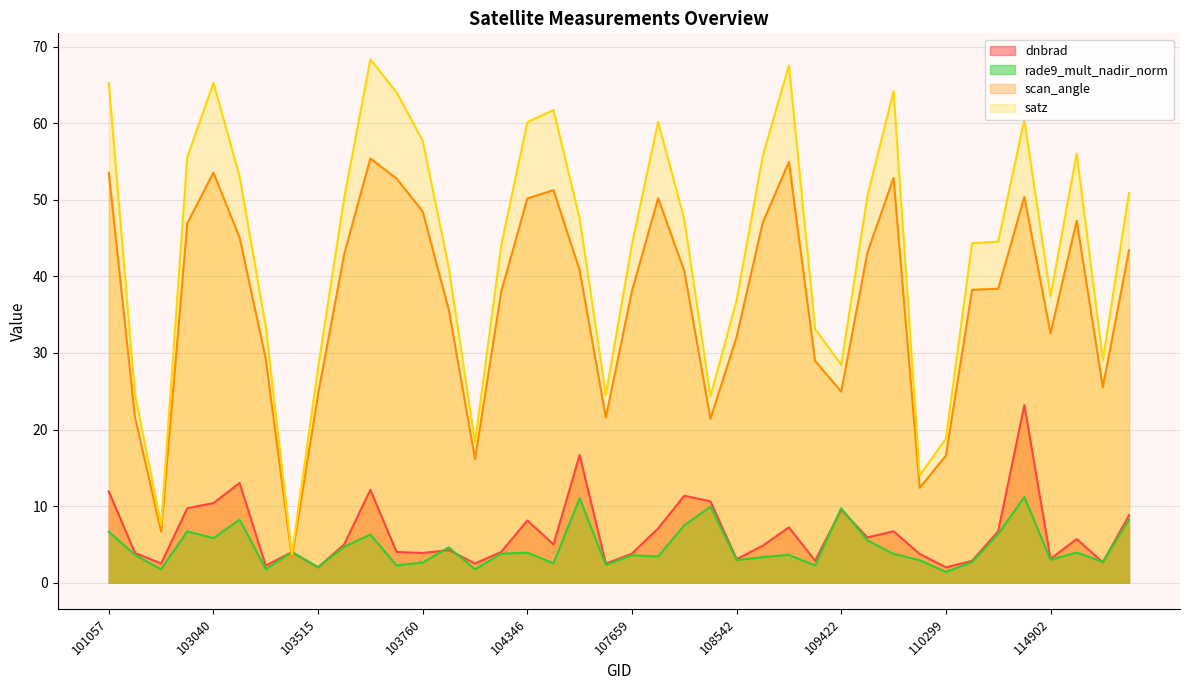

How many values in the scan_angle series exceed 40?

20